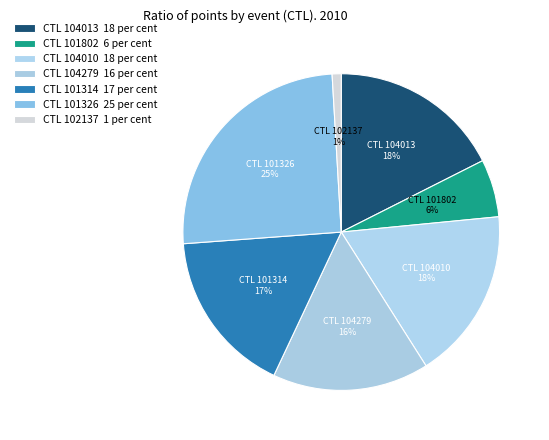

How many slices are in this pie chart?

7